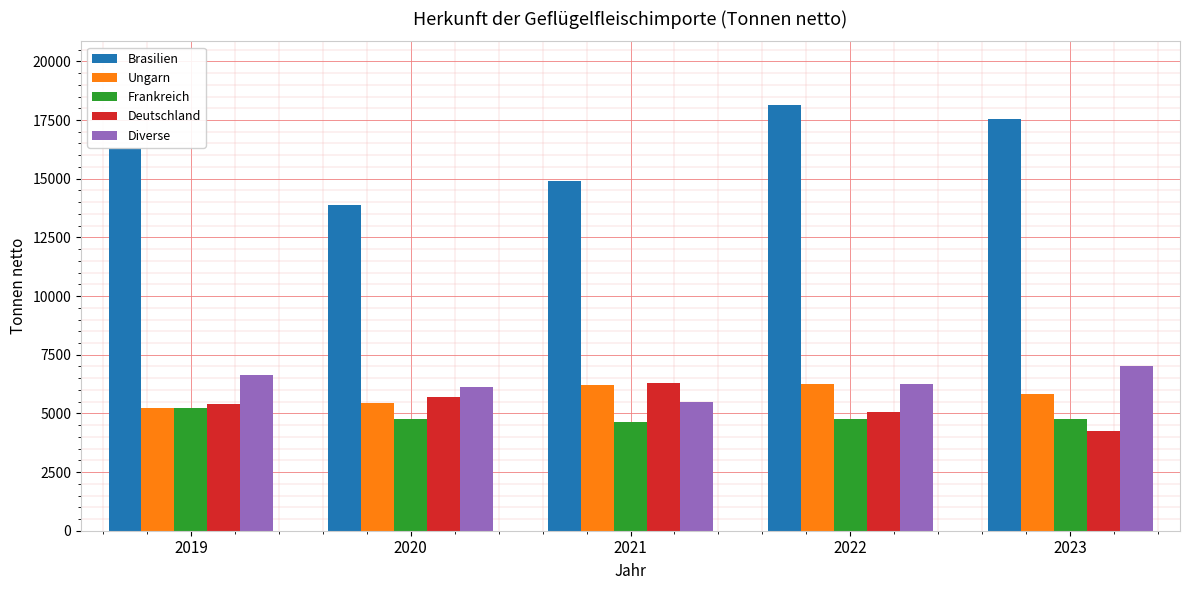

How many bars are there in each group?

5